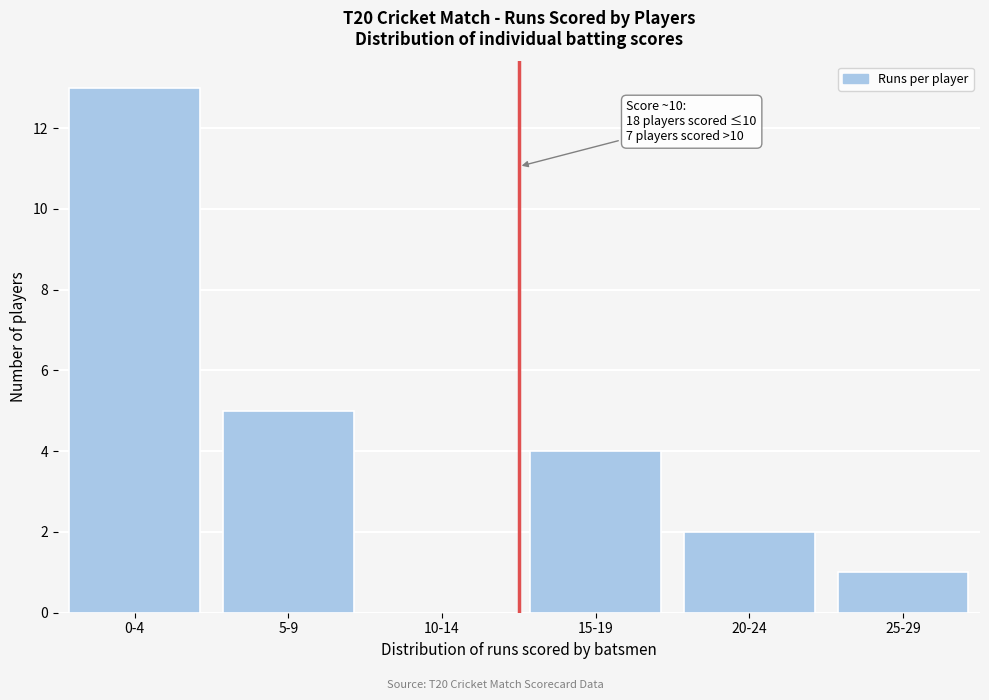

Reading left to right, list all the values displayed in this chart.

0-4=13	5-9=5	10-14=0	15-19=4	20-24=2	25-29=1